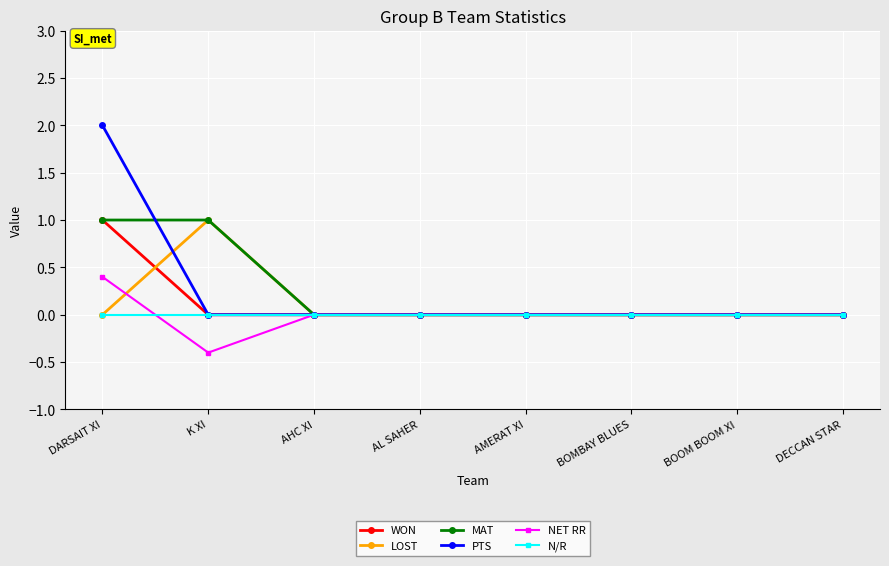

At which category does LOST reach its first local peak?

K XI